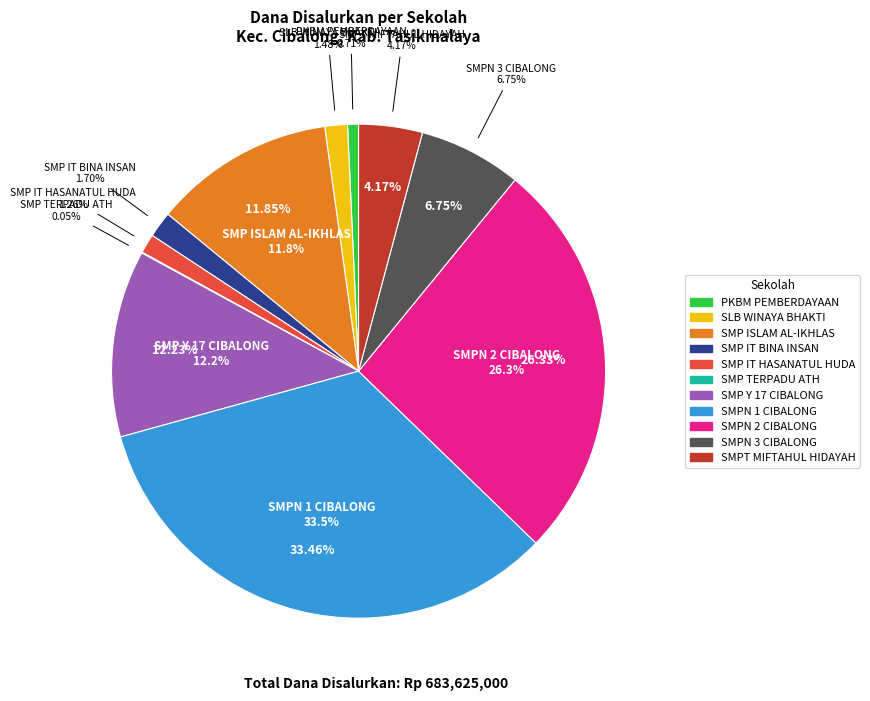

The SMPT MIFTAHUL HIDAYAH slice represents 4% of the pie. True or false?

True